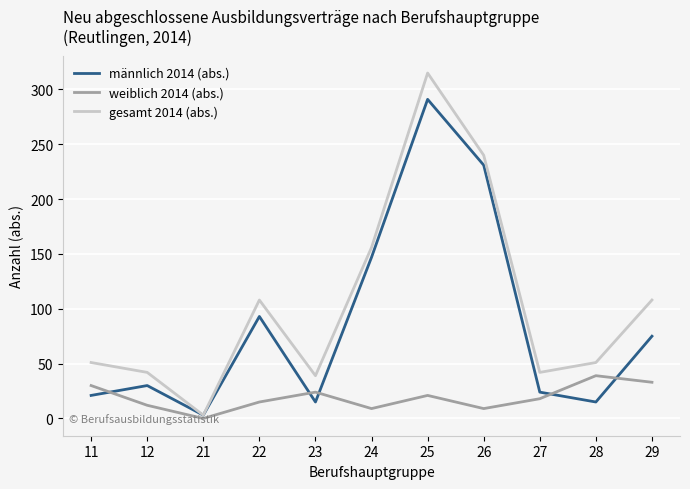

At how many categories does at least one series exceed 30?

10